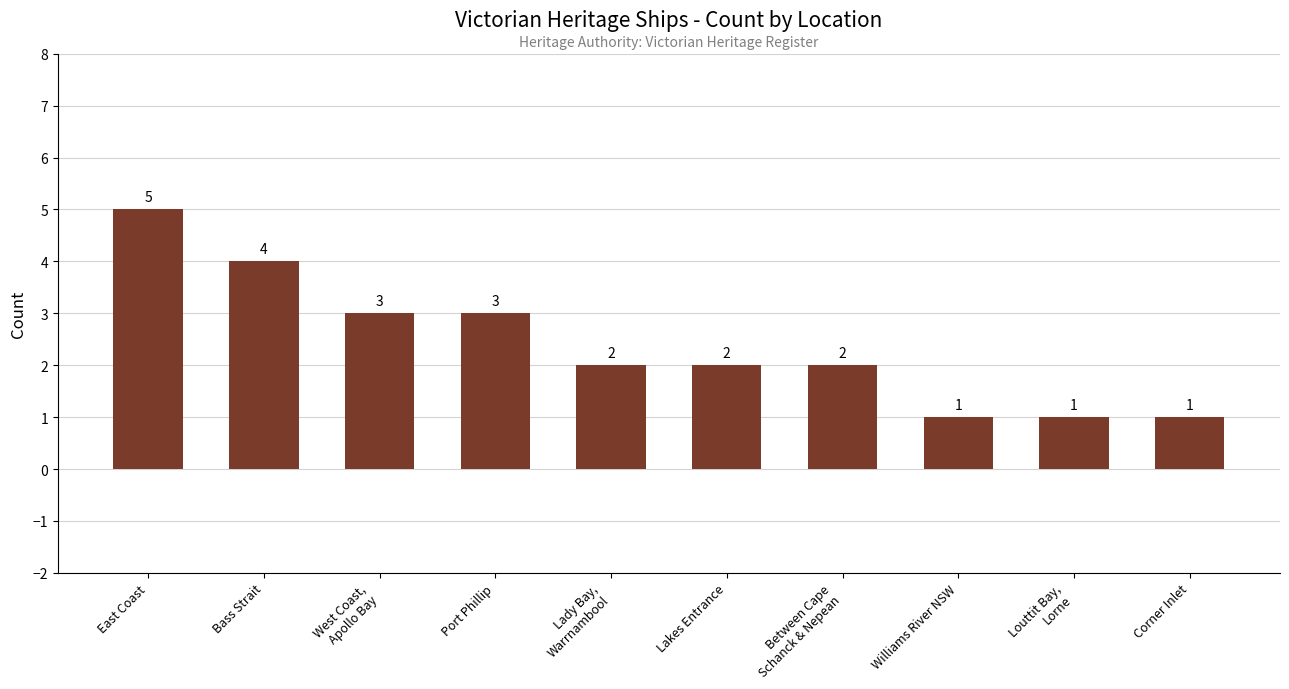

At which label does the data first exceed 2?

East Coast